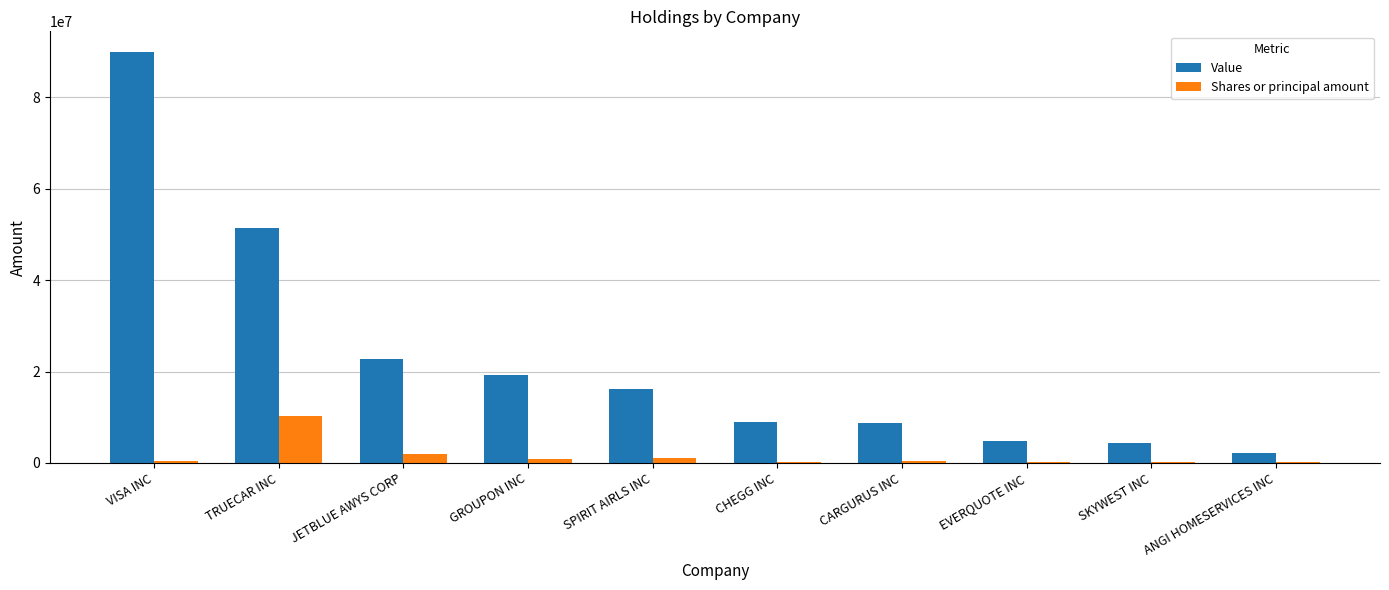

Count the number of data series in this chart.

2